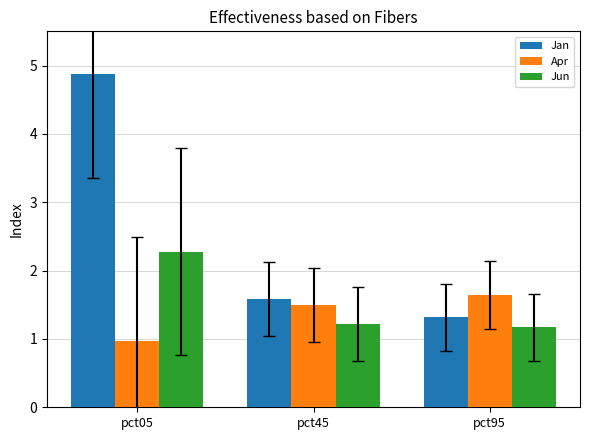

What is the value of the Jan bar at the 1st from the left?

4.9